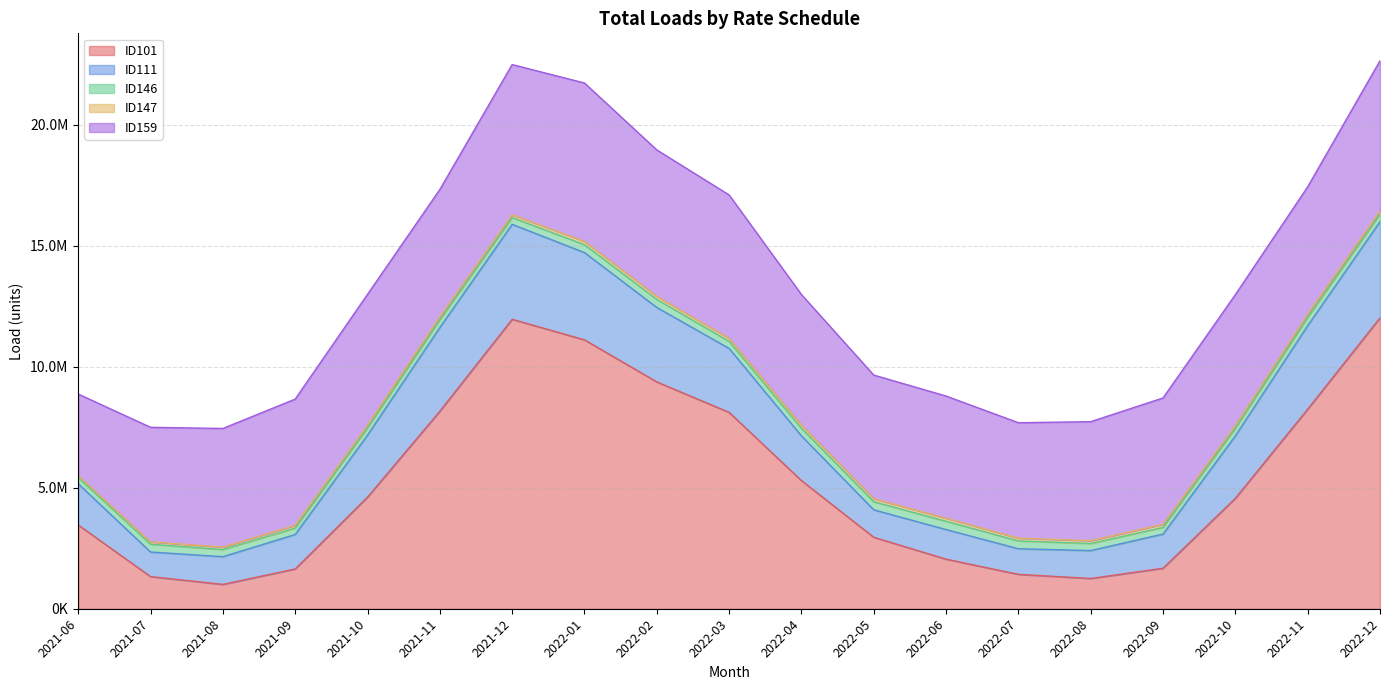

How many series are shown in this chart?

5